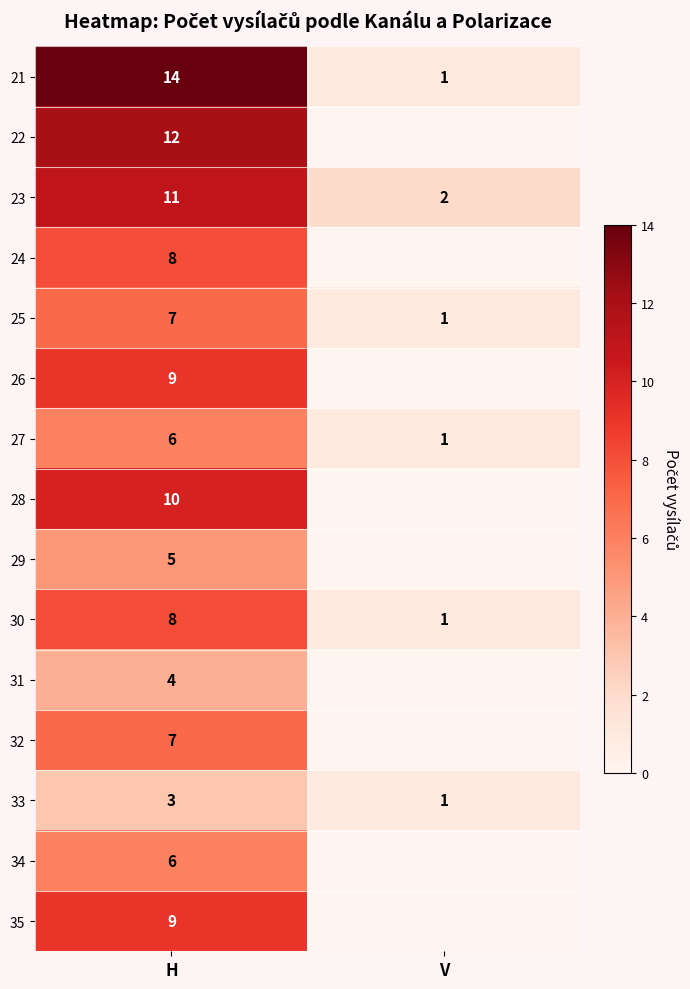

True or false: 26 has a value of 12 at H.

False